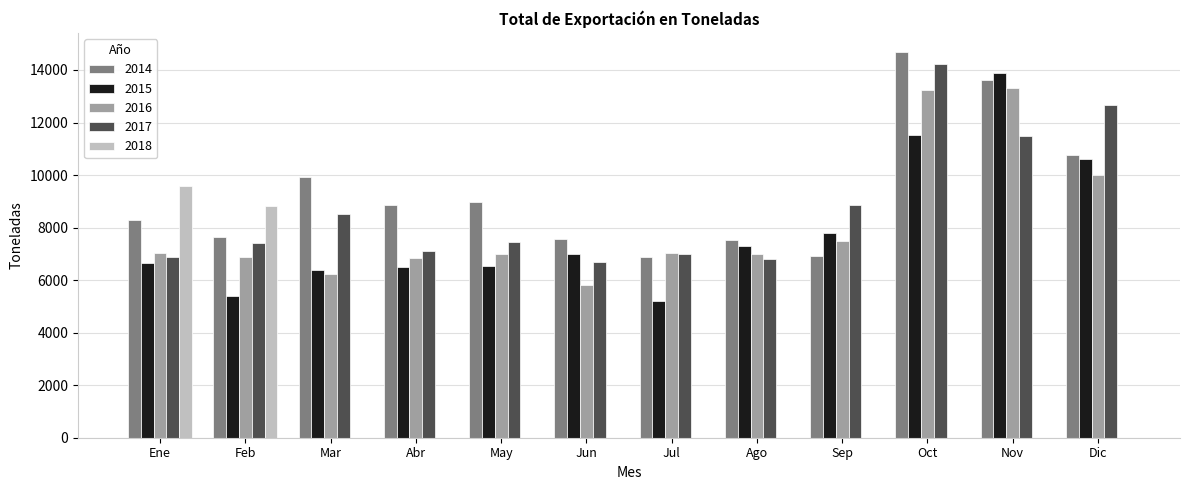

Is the value of 2015 at Sep greater than the value of 2014 at Nov?

No